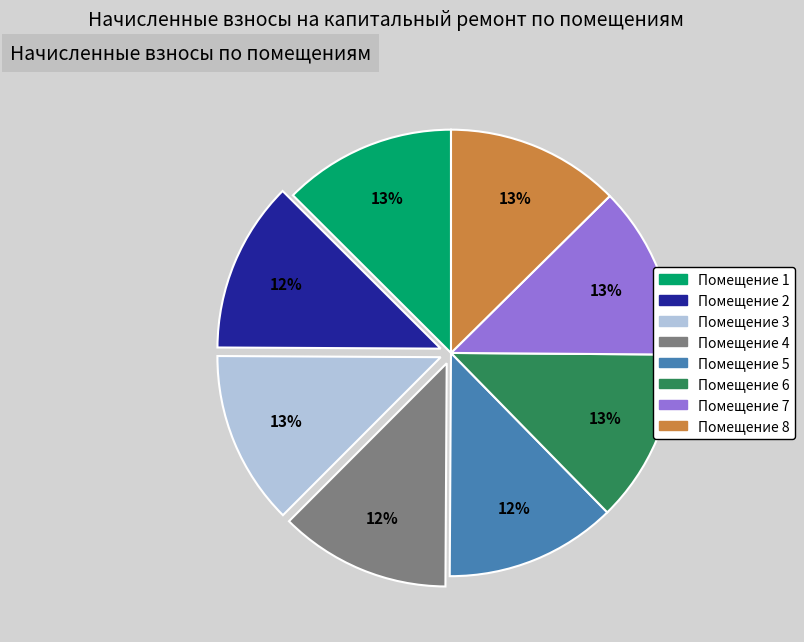

To the nearest percent, what is the average slice percentage?

12%